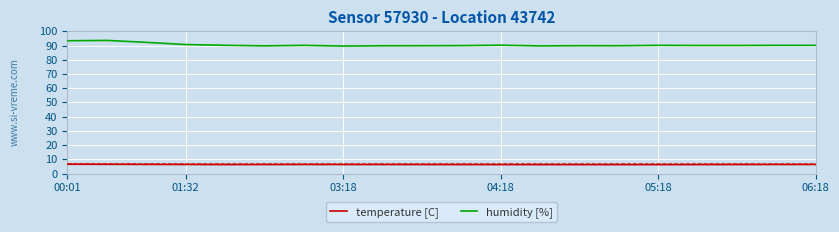

What is the highest value of the humidity [%] series?

93.6